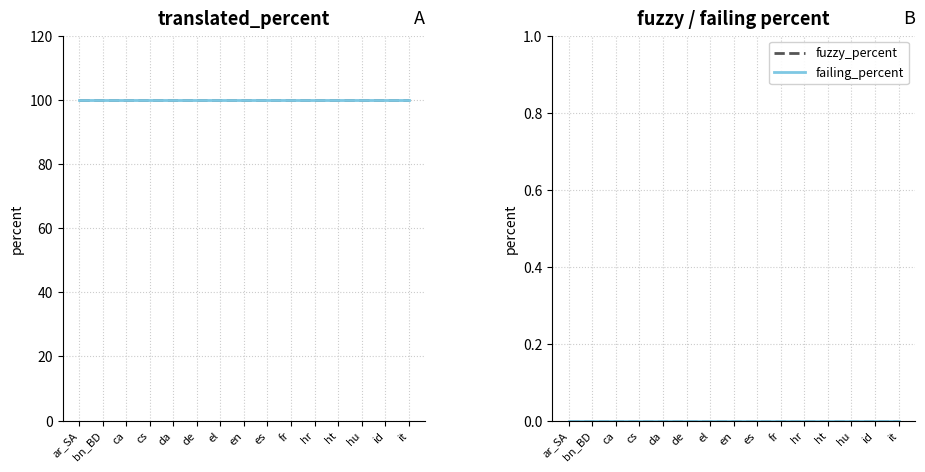

Reading left to right, what are all the values shown in this chart?

translated_percent: 100	100	100	100	100	100	100	100	100	100	100	100	100	100	100
translated_words_percent: 100	100	100	100	100	100	100	100	100	100	100	100	100	100	100
fuzzy_percent: 0	0	0	0	0	0	0	0	0	0	0	0	0	0	0
failing_percent: 0	0	0	0	0	0	0	0	0	0	0	0	0	0	0